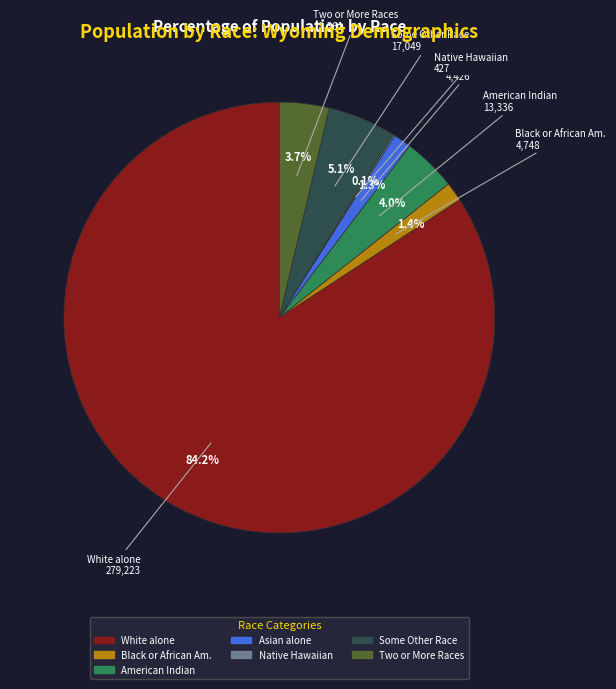

Is there a majority slice in this chart?

Yes